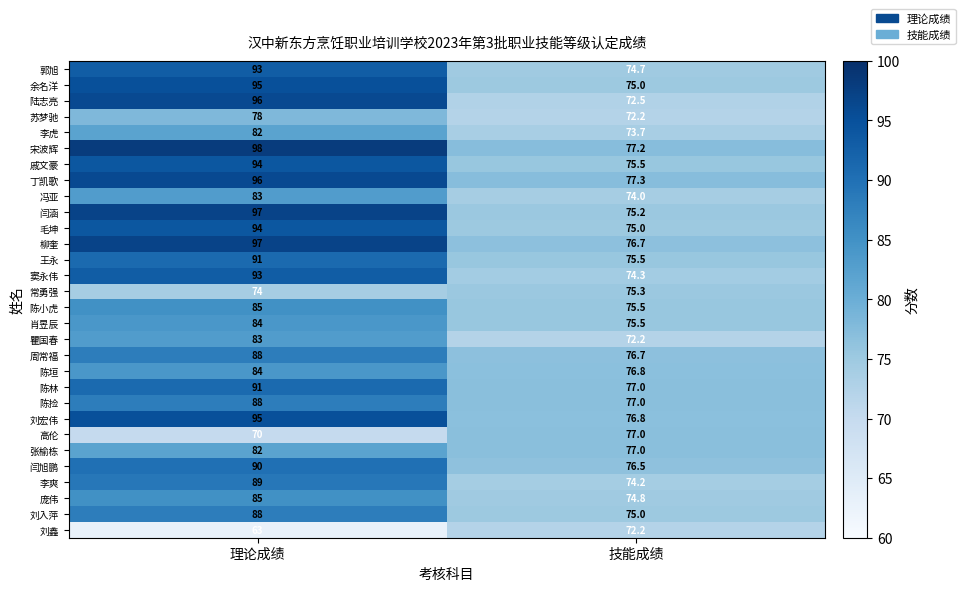

The 苏梦驰 series shows 72.2 at 技能成绩. True or false?

True